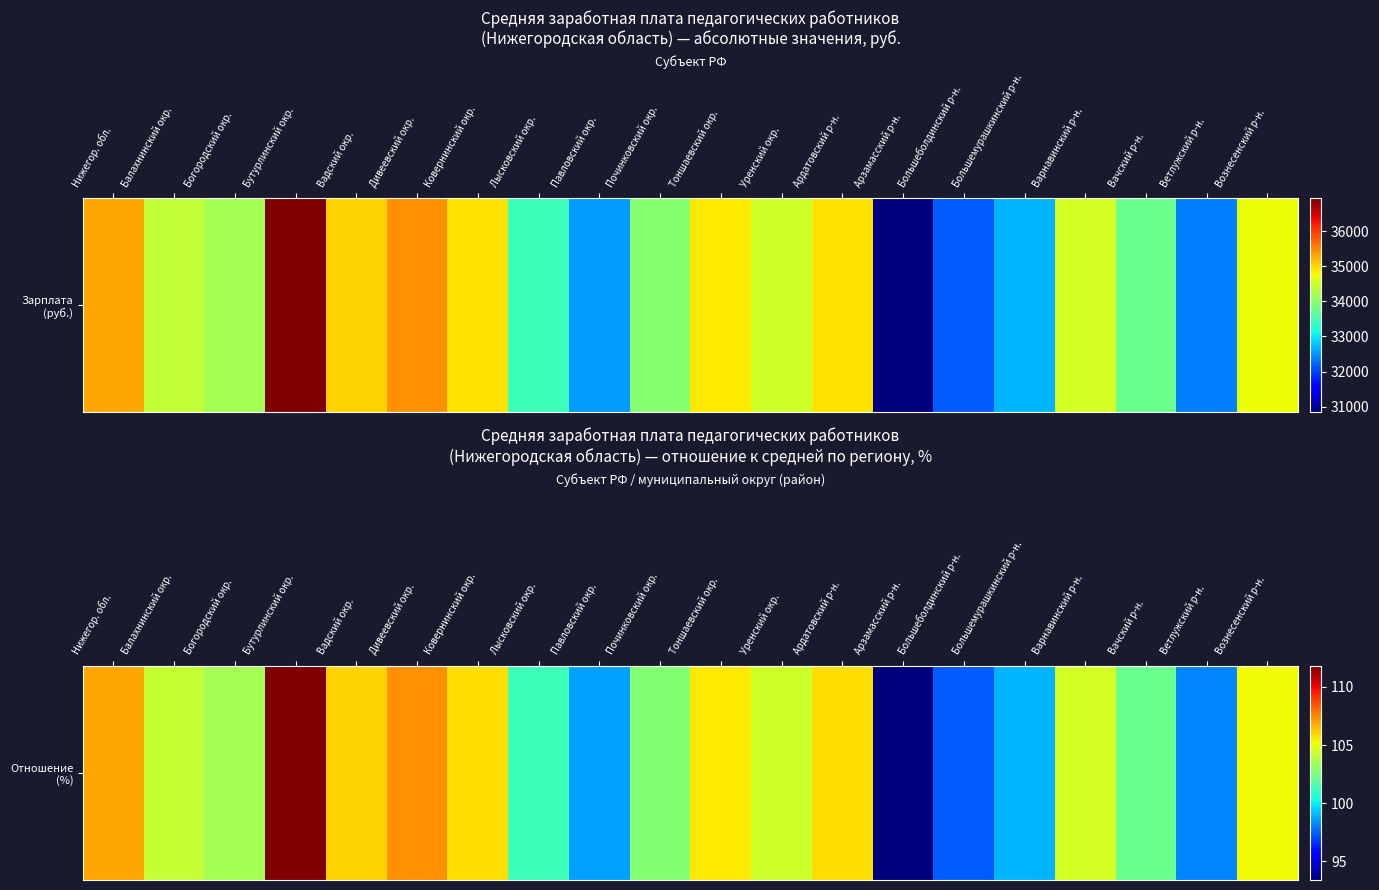

True or false: the data shows 97.4 at Большеболдинский р-н..

True